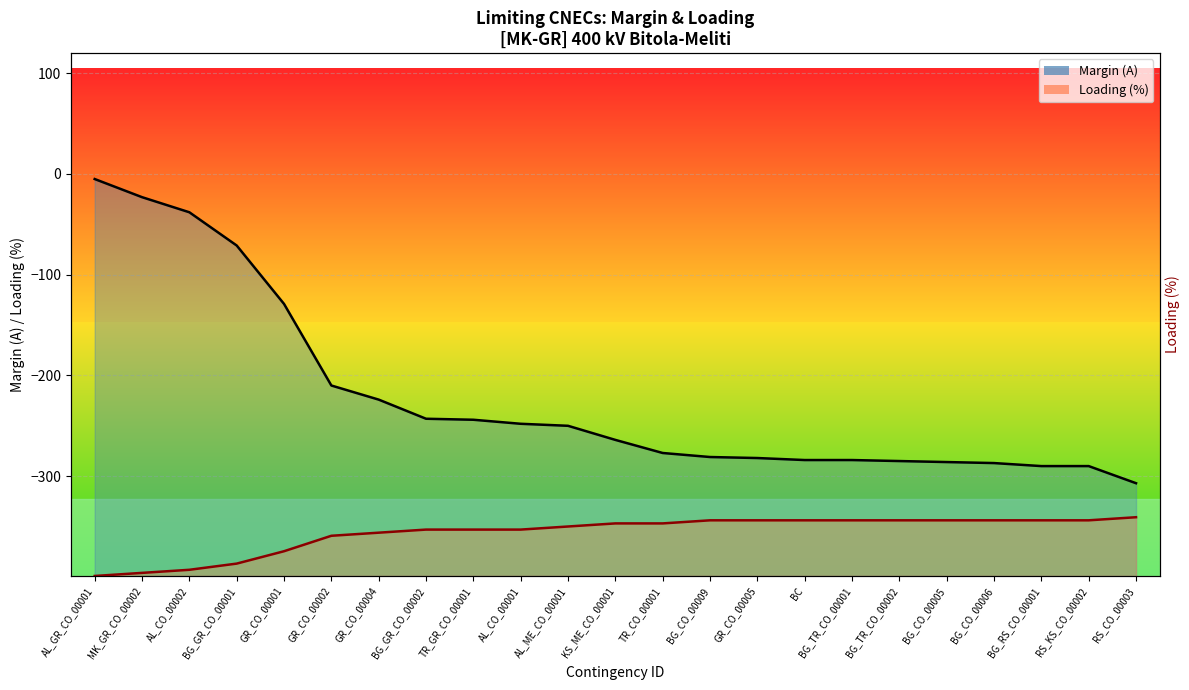

True or false: Loading (%) has a value of -509.4 at BG_TR_CO_00002.

False